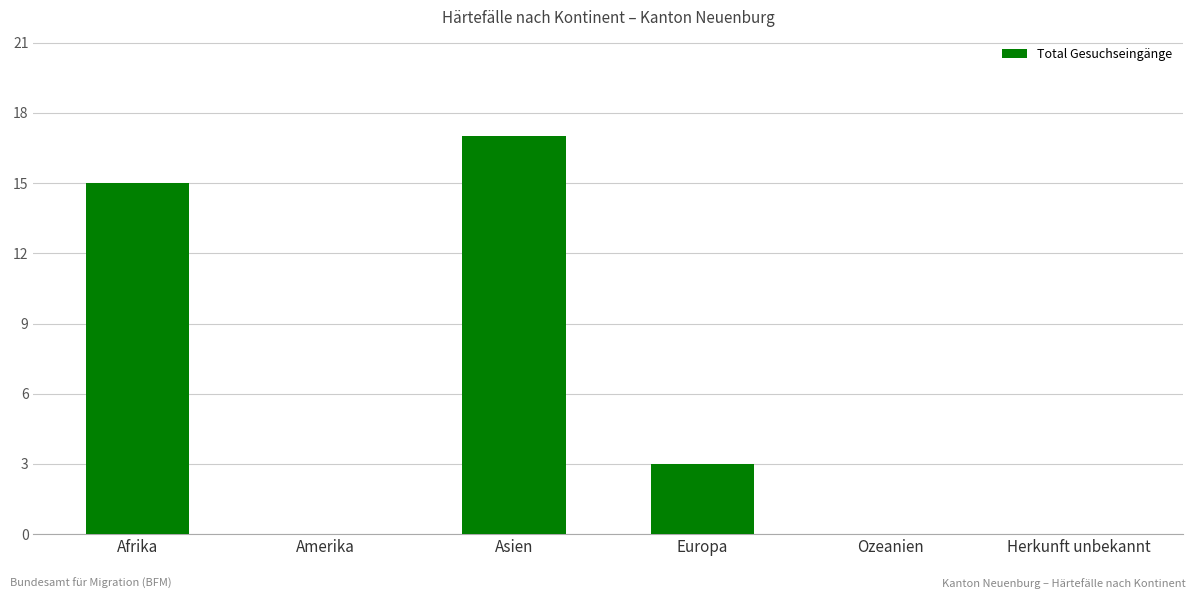

Where is the data nearest to the value 8?

Europa